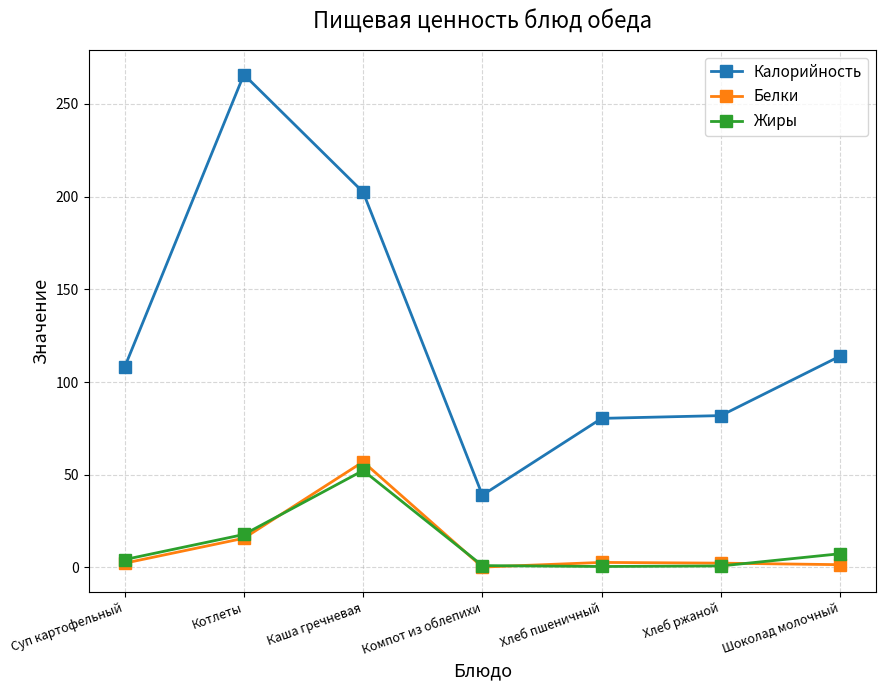

True or false: Жиры has a value of 17.8 at Котлеты.

True